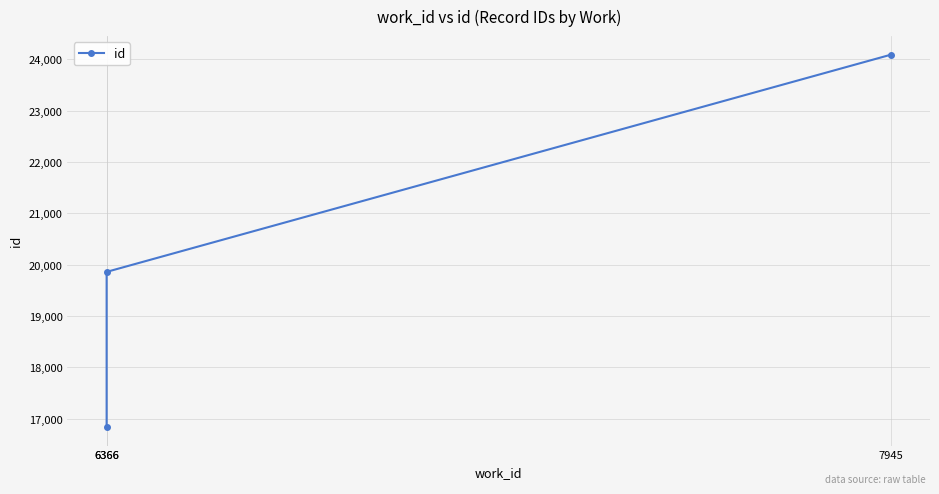

Rank the categories by value from lowest to highest.

6366, 6366, 7945